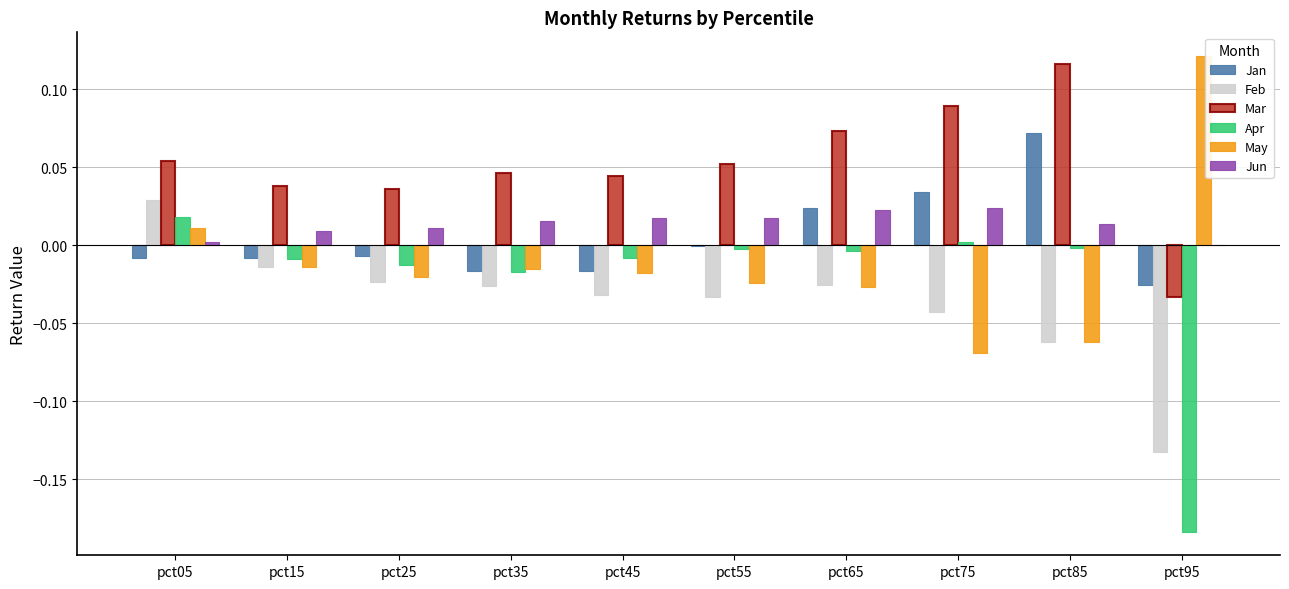

True or false: May has a value of -0.0 at pct25.

True